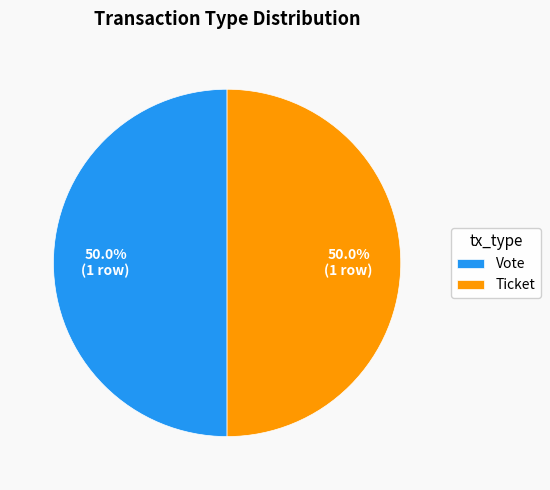

What is the ratio of the value at Ticket to the value at Vote?

1.0